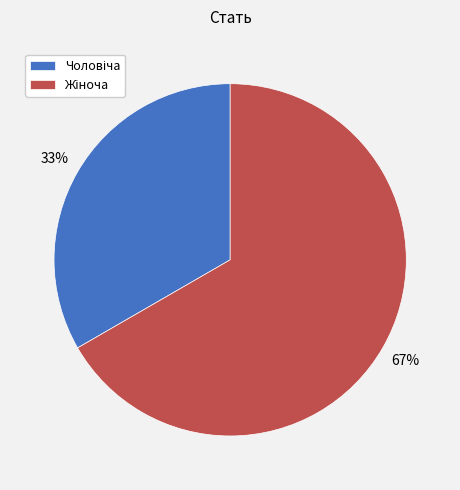

Count the number of slices in the pie.

2